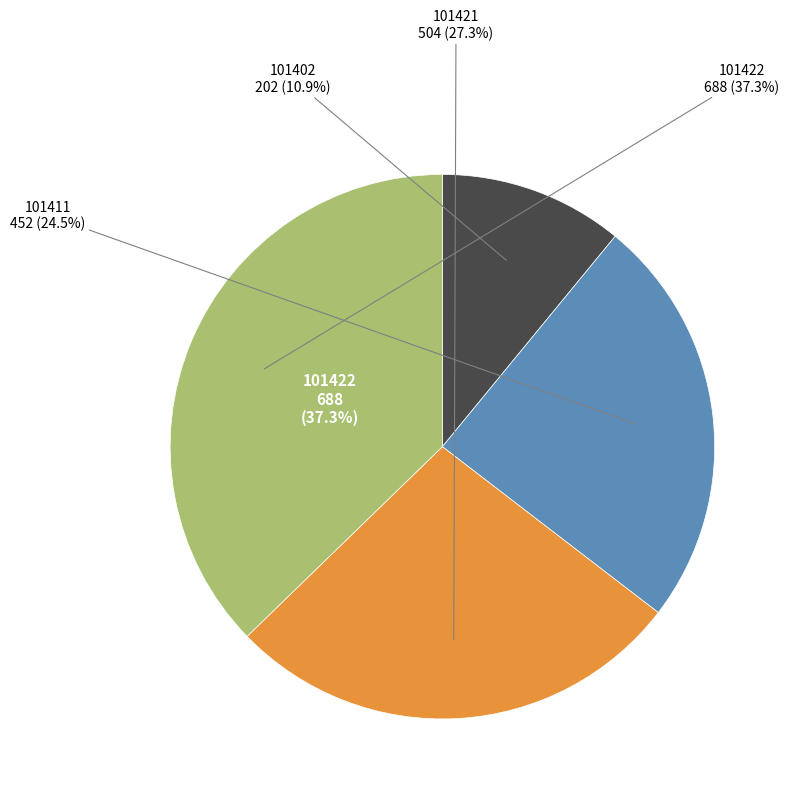

To the nearest percent, what is the average slice percentage?

25%